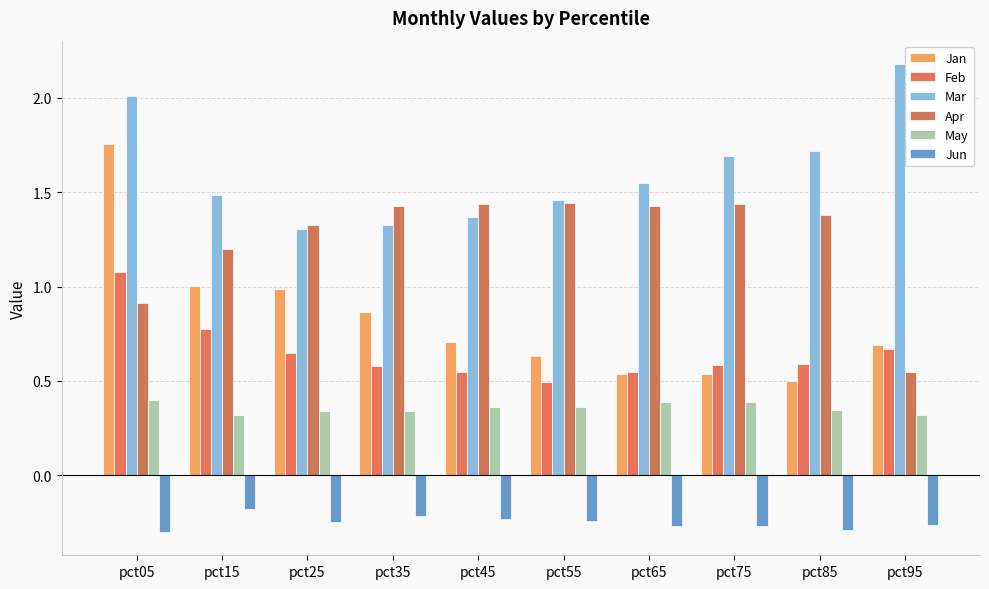

What is the greatest value displayed?

2.2